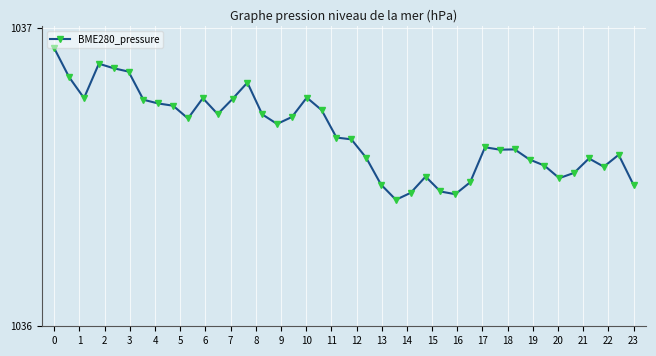

How many lines are shown in the chart?

1